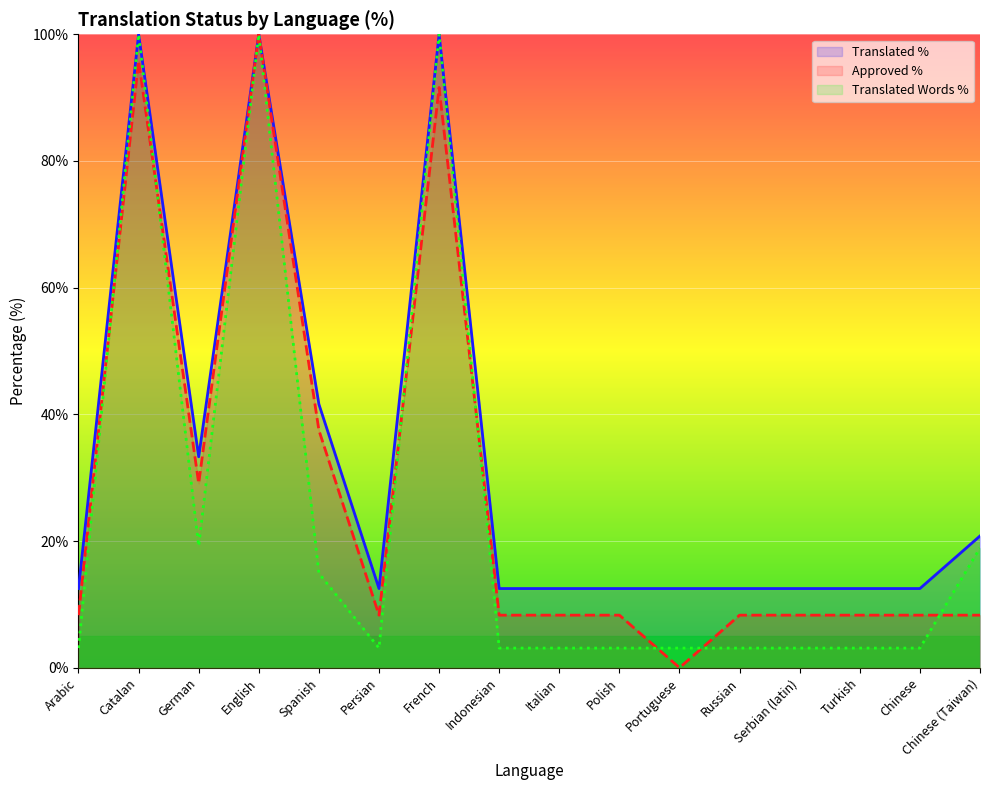

What value does the translated_percent series have at Arabic?

12.5